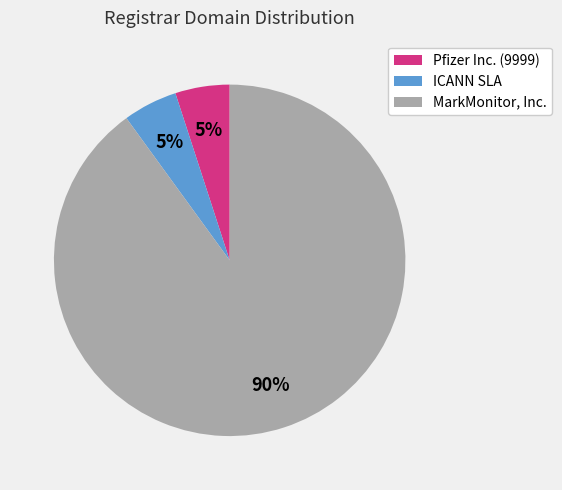

Does ICANN SLA represent more than half of the total?

No